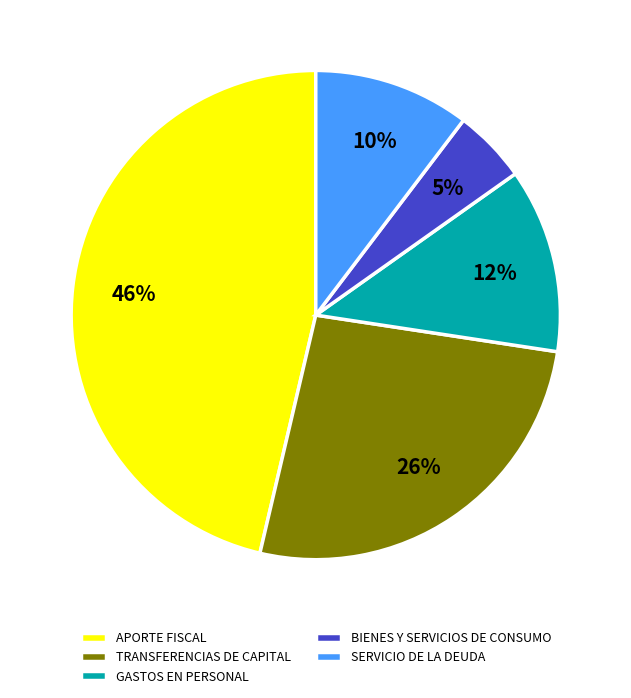

To the nearest percent, what portion does SERVICIO DE LA DEUDA represent?

10%